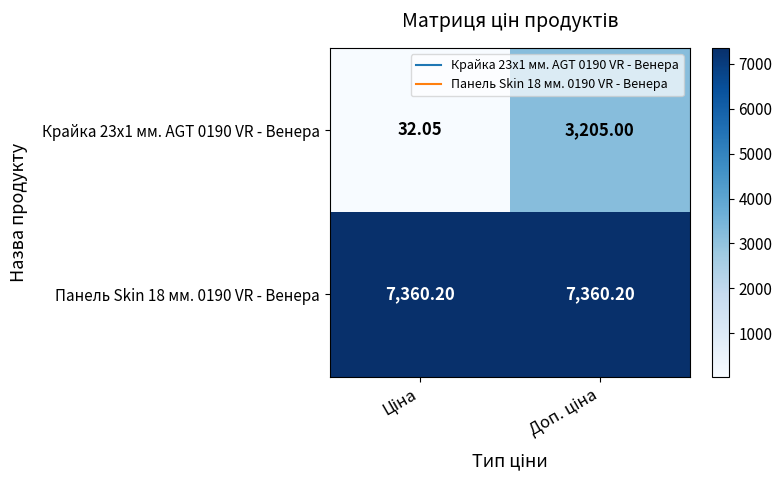

Which has a higher value, Ціна or Доп. ціна?

Доп. ціна